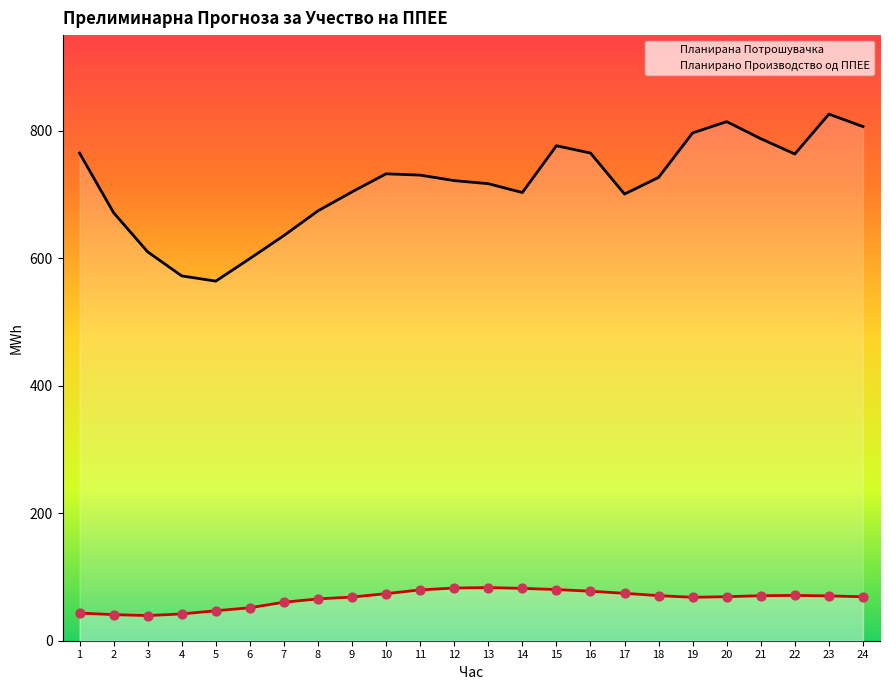

Is the value of Планирана Потрошувачка at 1 greater than the value of Планирано Производство од ППЕЕ at 1?

Yes